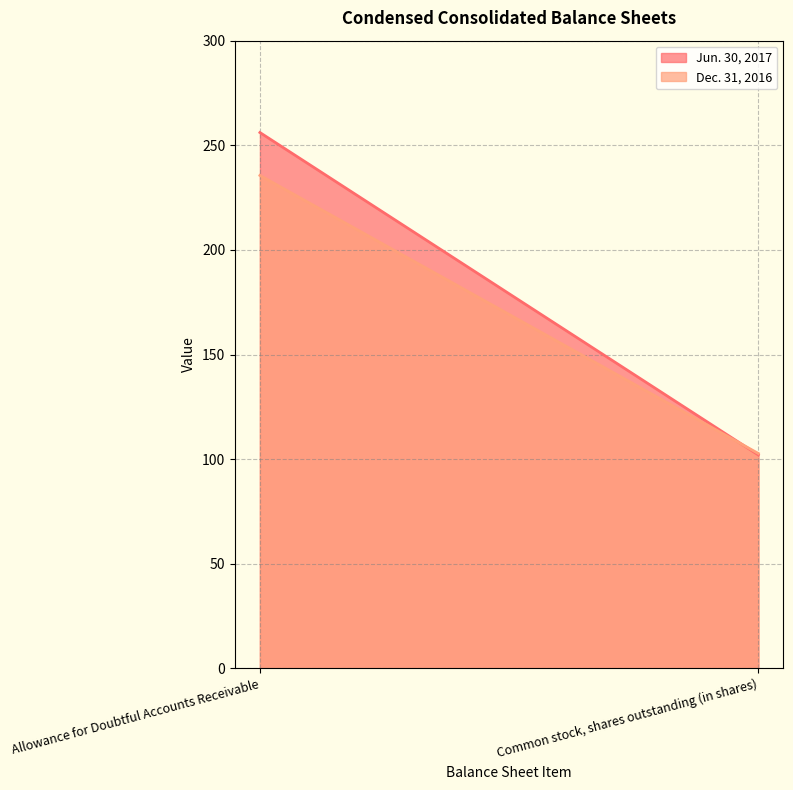

Is it true that Jun. 30, 2017 equals 102.0 at Common stock, shares outstanding (in shares)?

True